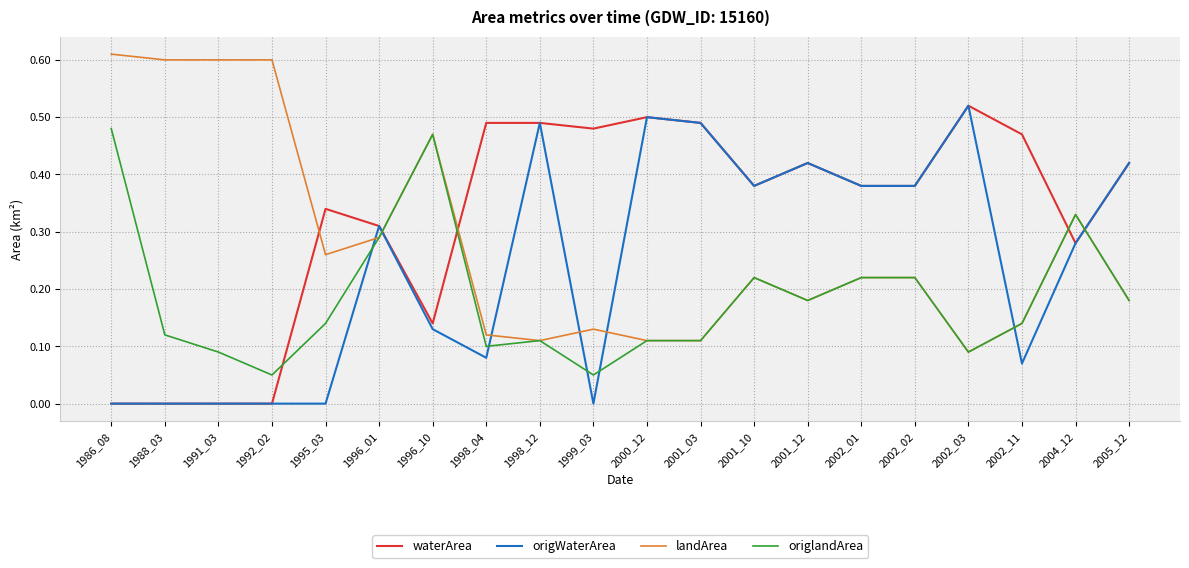

What are all the series names shown in the legend?

waterArea, origWaterArea, landArea, origlandArea